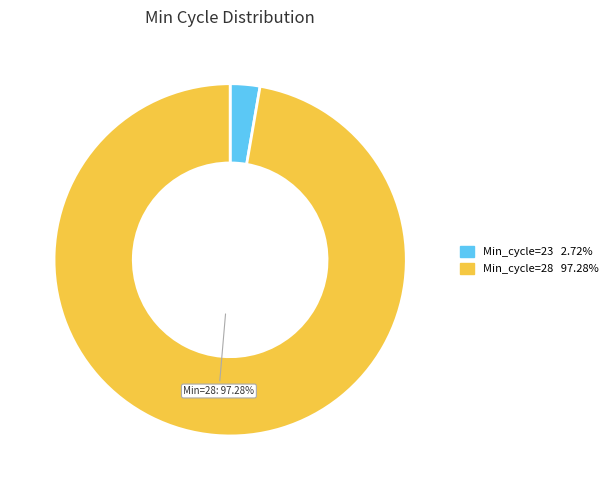

Is there a majority slice in this chart?

Yes